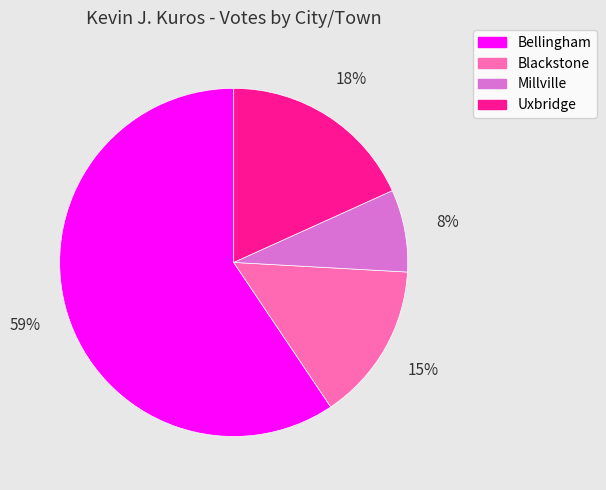

Does Bellingham account for over 50% of the chart?

Yes